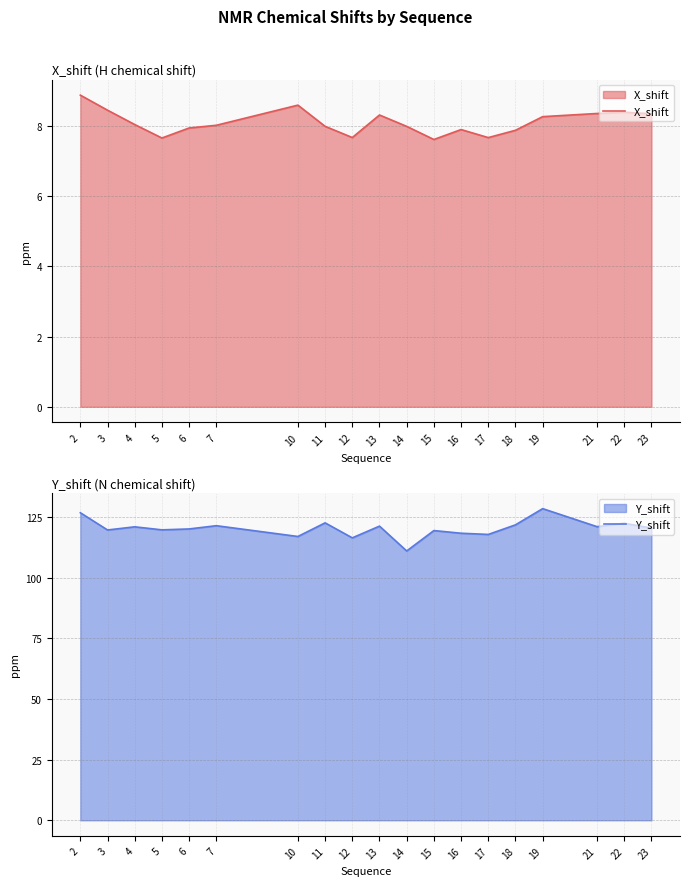

Reading right to left, extract all data points from this chart.

X_shift: 23=8.4	22=8.4	21=8.4	19=8.3	18=7.9	17=7.7	16=7.9	15=7.6	14=8.0	13=8.3	12=7.7	11=8.0	10=8.6	7=8.0	6=7.9	5=7.7	4=8.0	3=8.5	2=8.9
Y_shift: 23=120.6	22=122.5	21=121.1	19=128.6	18=121.9	17=117.9	16=118.4	15=119.5	14=111.1	13=121.4	12=116.5	11=122.7	10=117.1	7=121.5	6=120.2	5=119.8	4=121.1	3=119.8	2=126.9